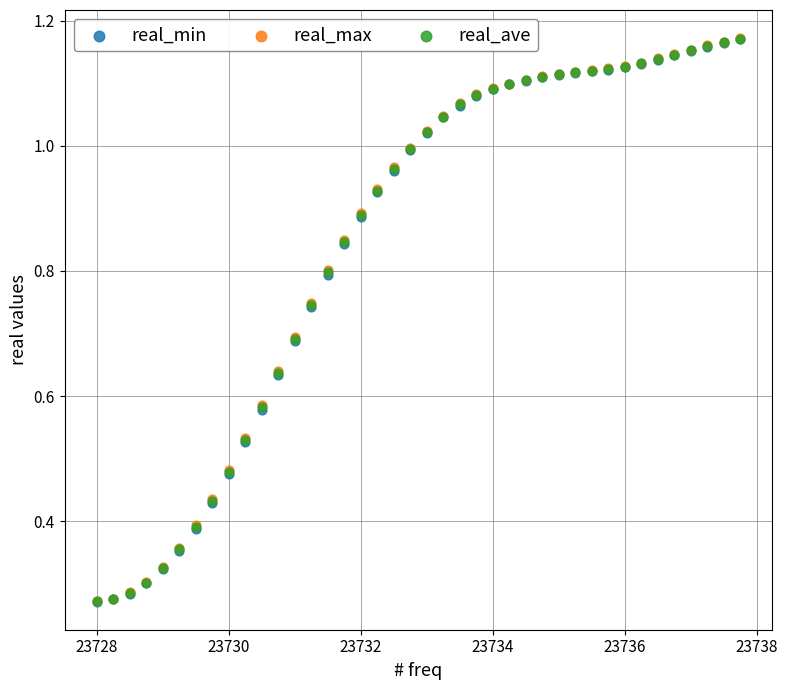

What are all the series names shown in the legend?

real_min, real_max, real_ave